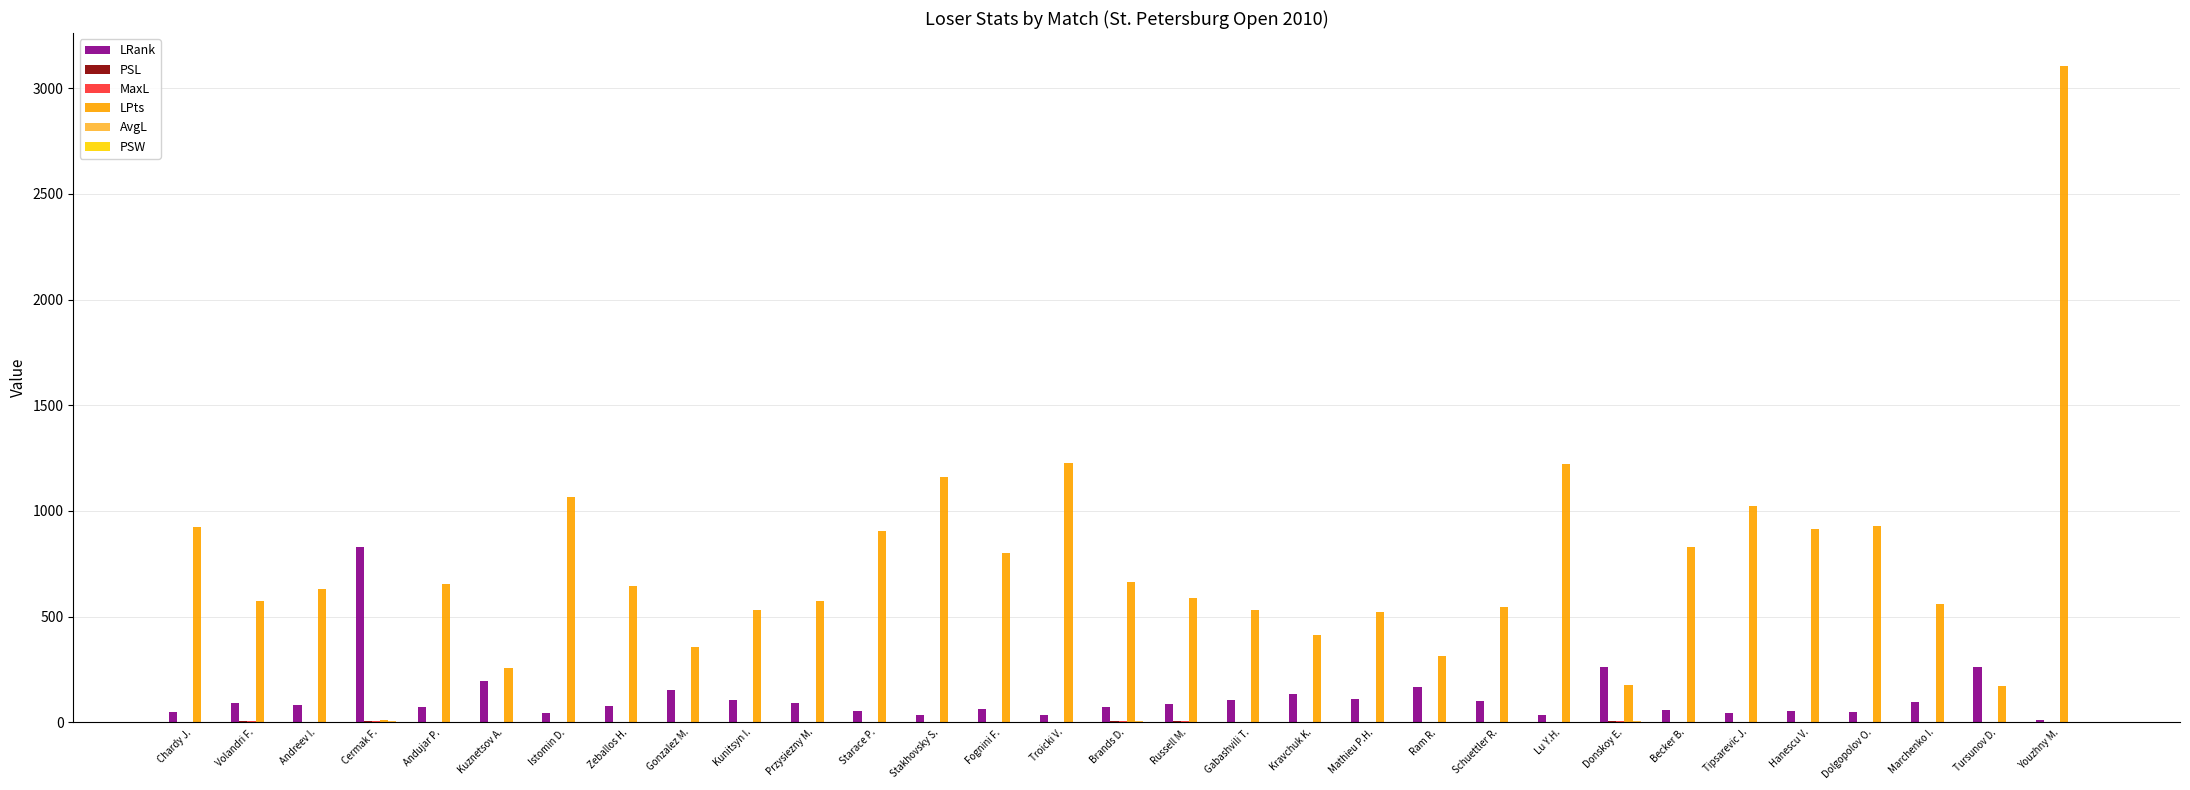

The value of LPts at Troicki V. is 421.9. True or false?

False